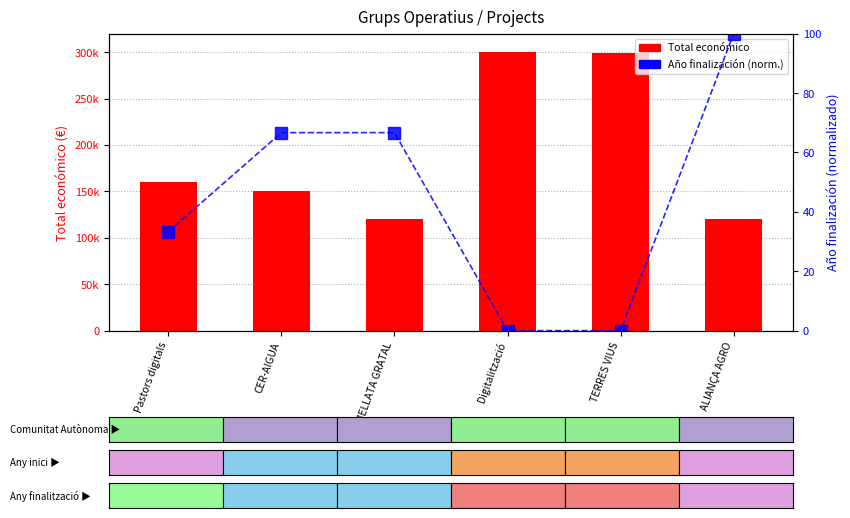

Which series has the widest spread of values?

Total económico